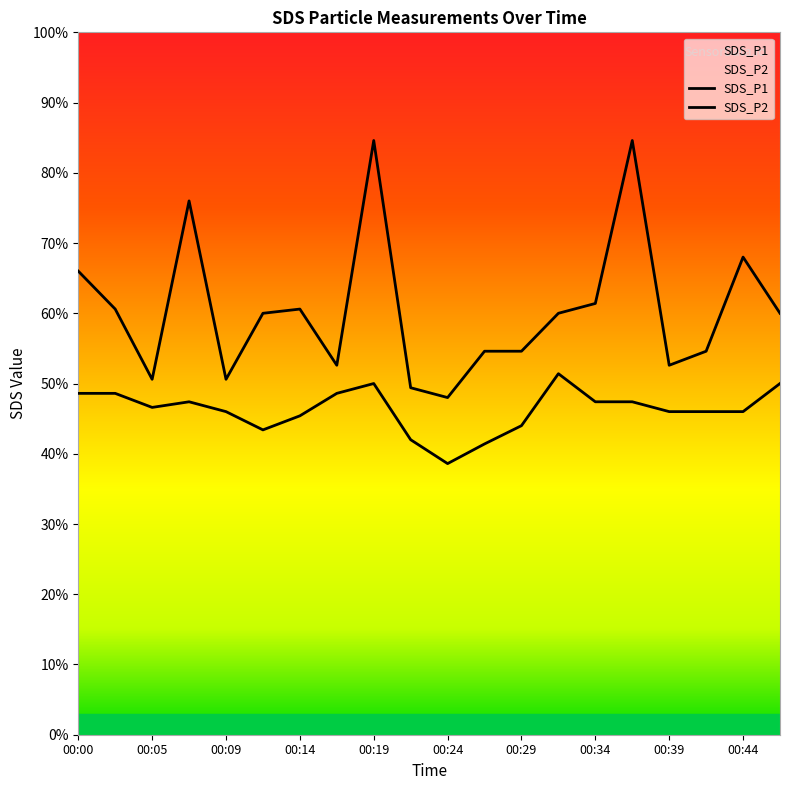

At which category does SDS_P1 reach its first local valley?

00:05